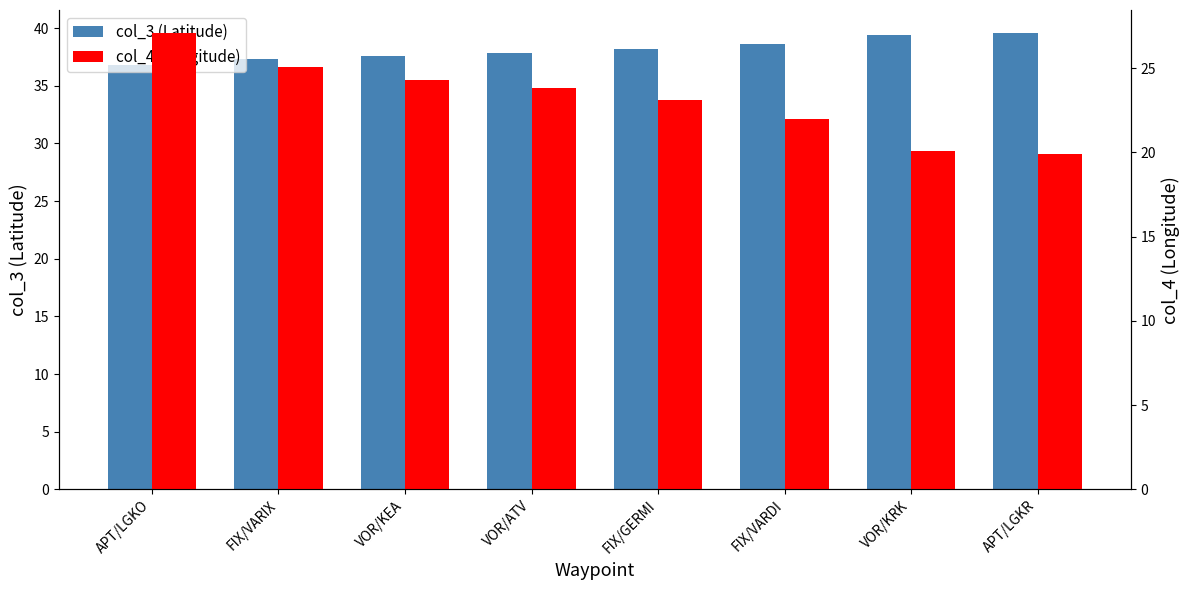

What is the label of the 7th bar from the right?

FIX/VARIX